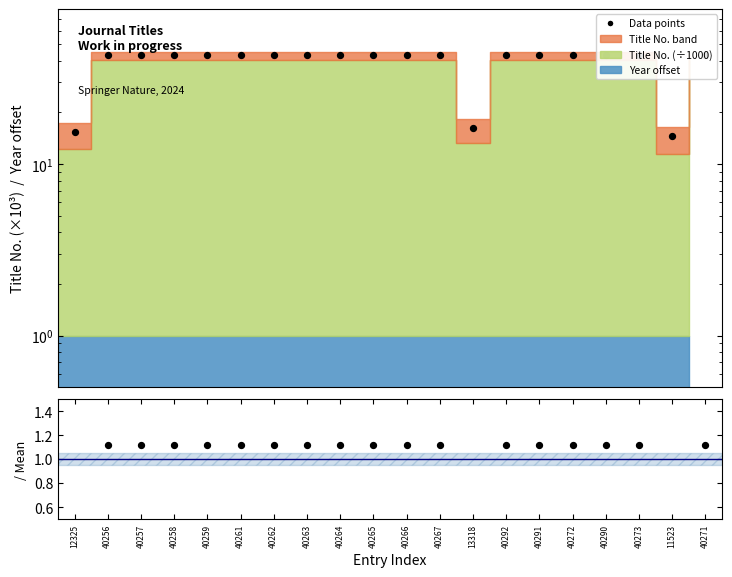

Which series has the widest spread of Y values?

Data points